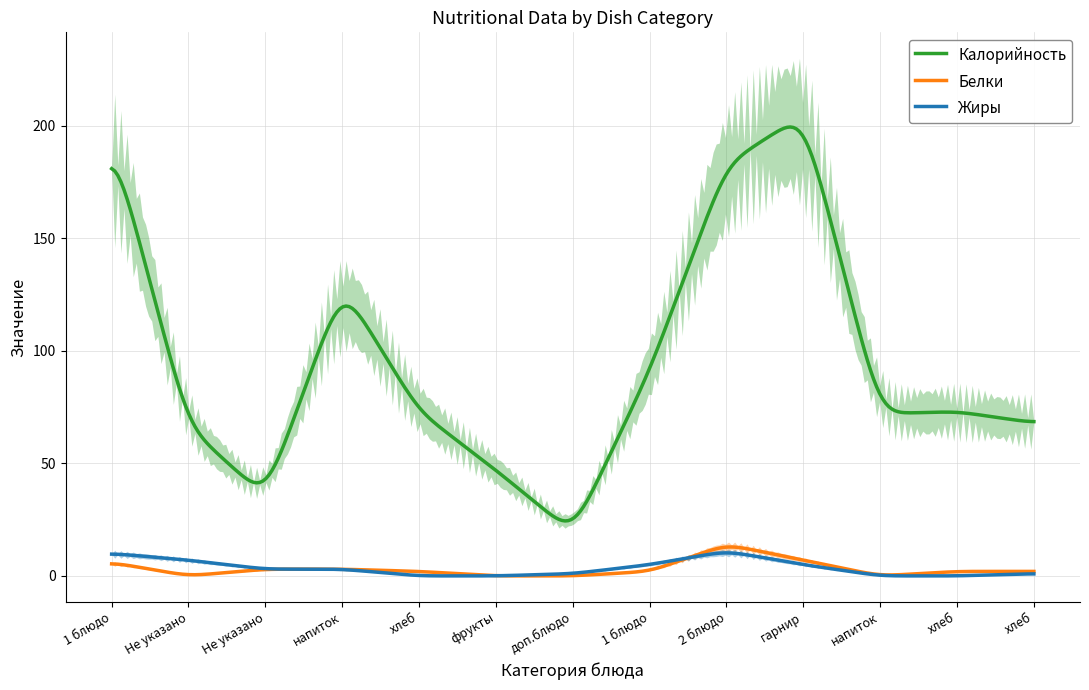

What is the difference between the maximum and second lowest values in the Белки series?

12.8